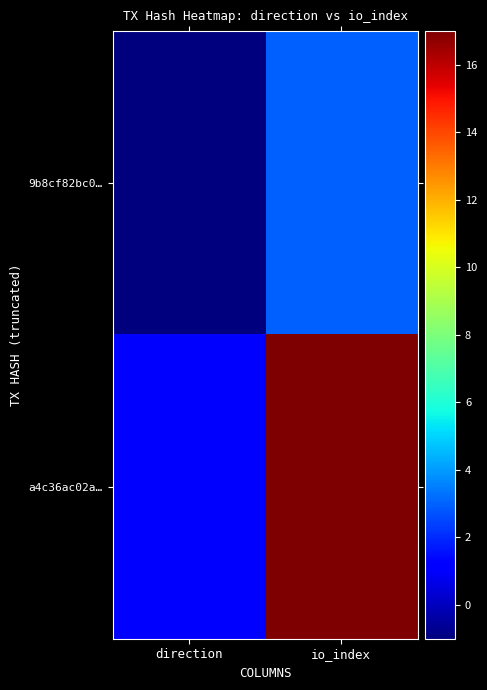

At how many categories does at least one series exceed 0?

2